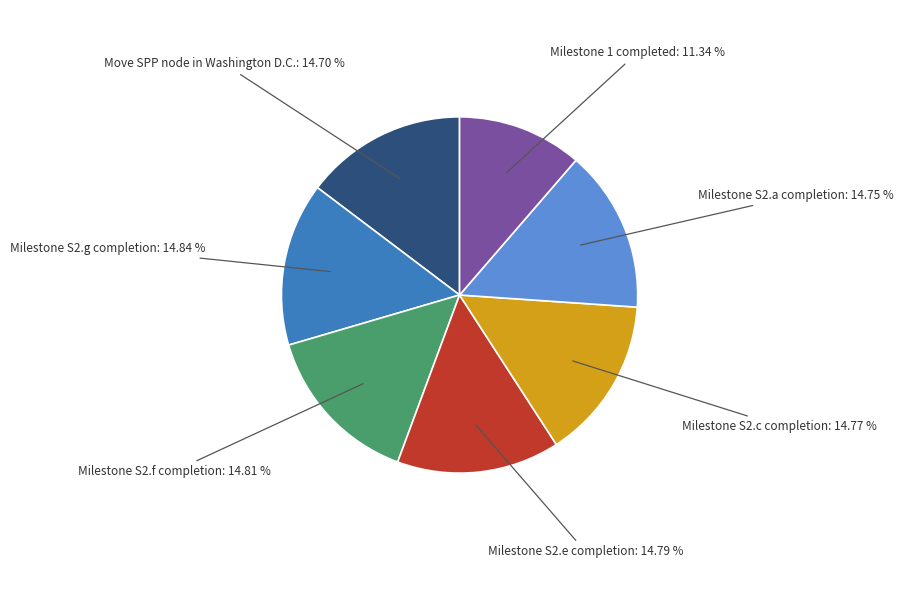

Does Milestone S2.g completion: 14.84 % represent more than half of the total?

No